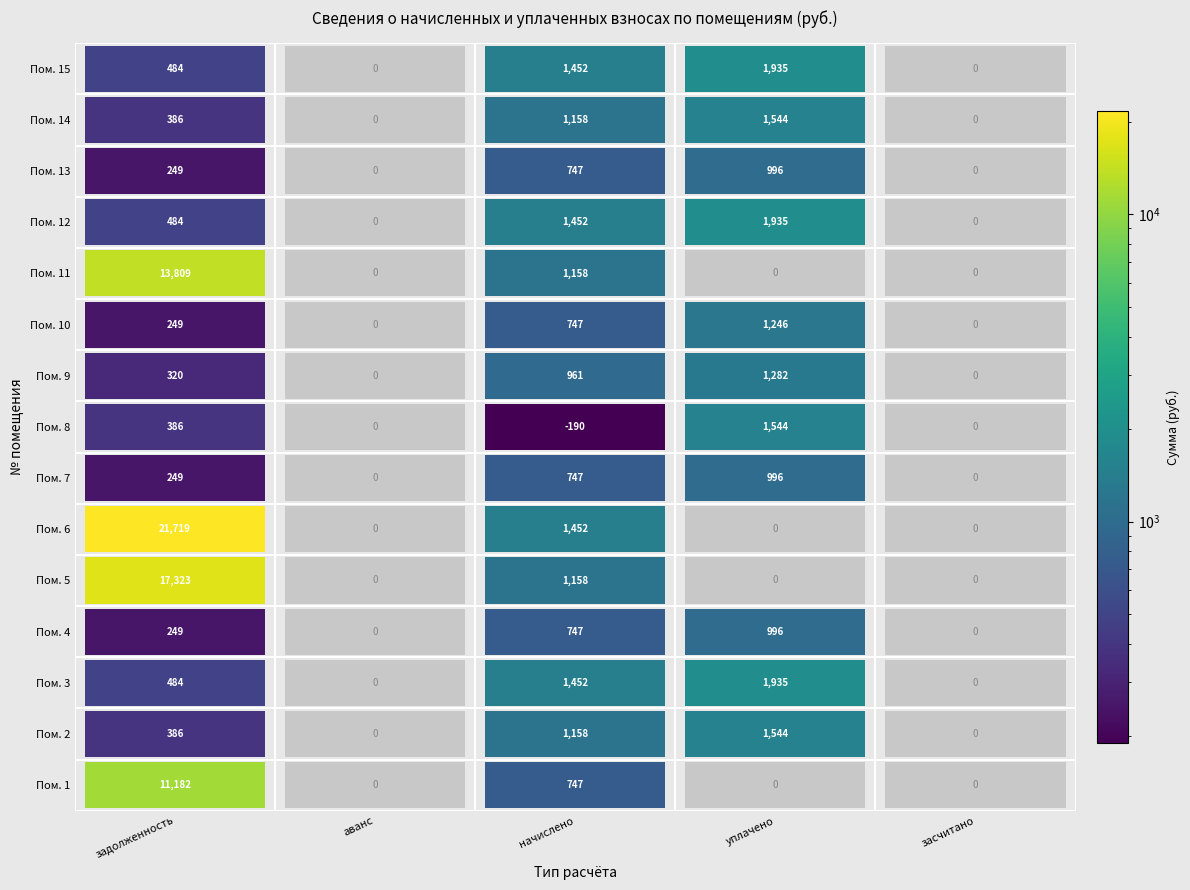

Is it true that 13 equals 437.6 at 4?

False